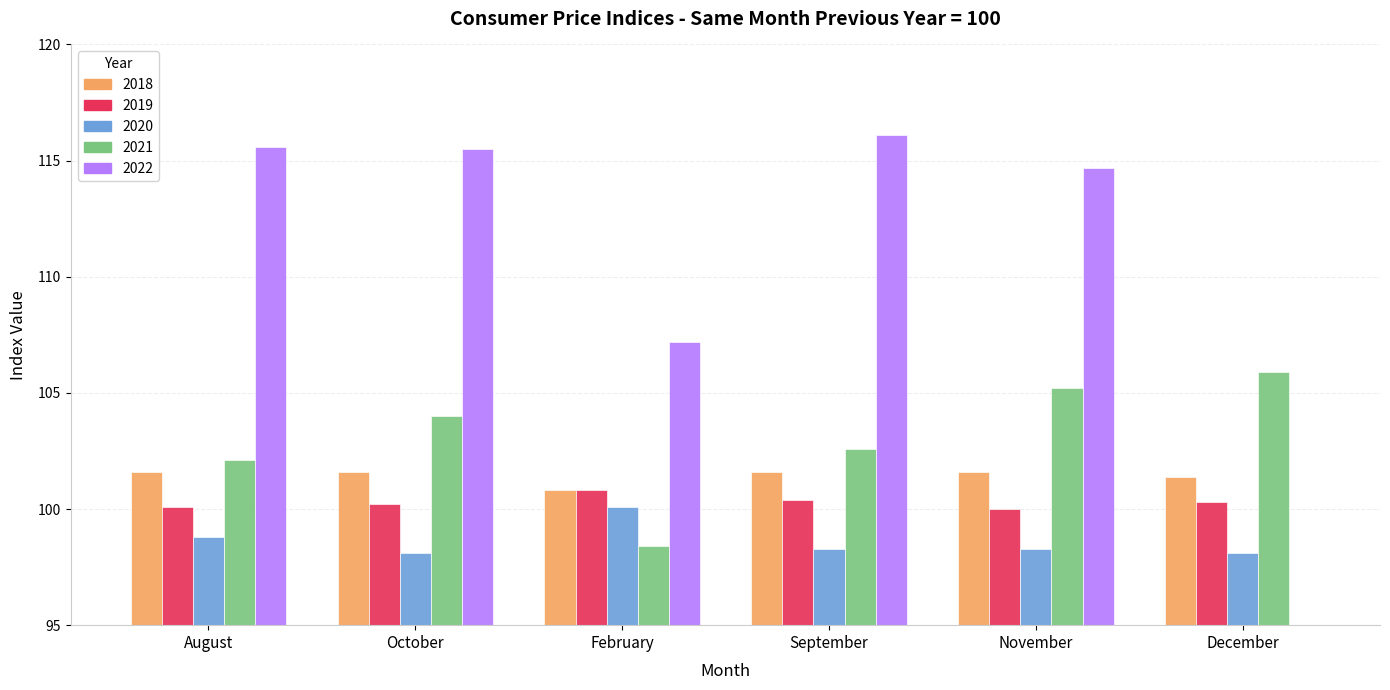

Which series has the largest total across all categories?

2021